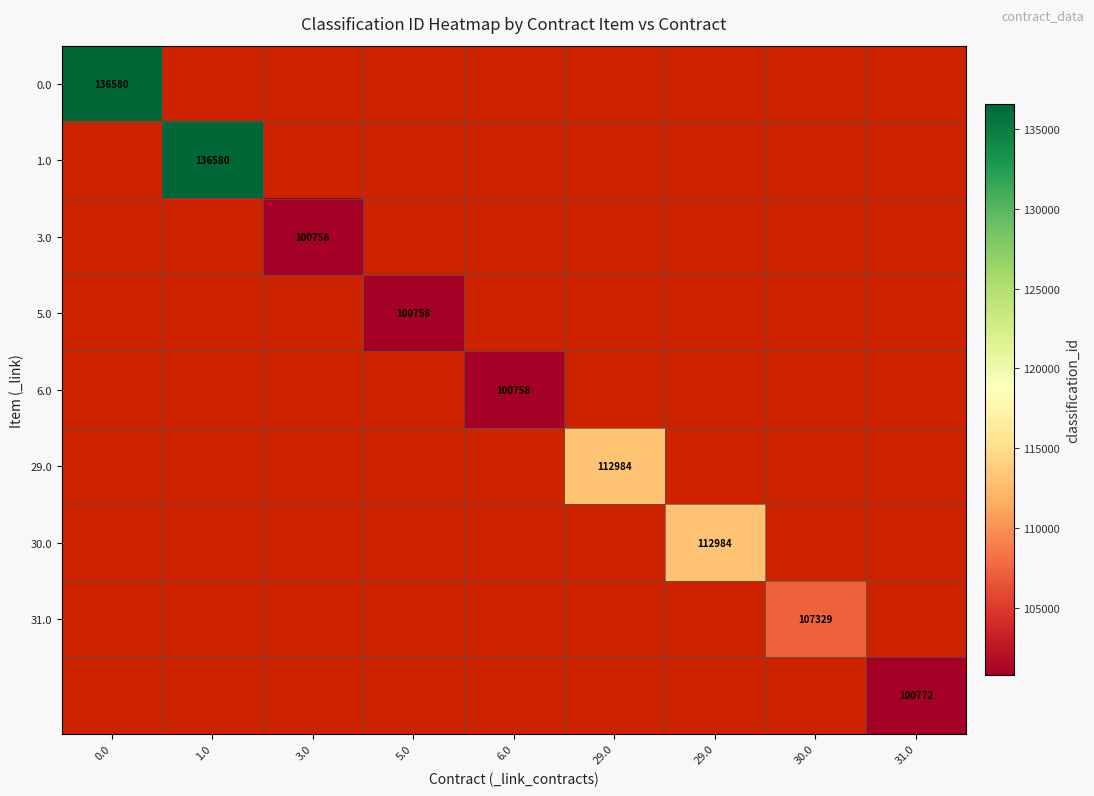

Is the value of 31.0 at 5.0 greater than the value of 6.0 at 1.0?

No